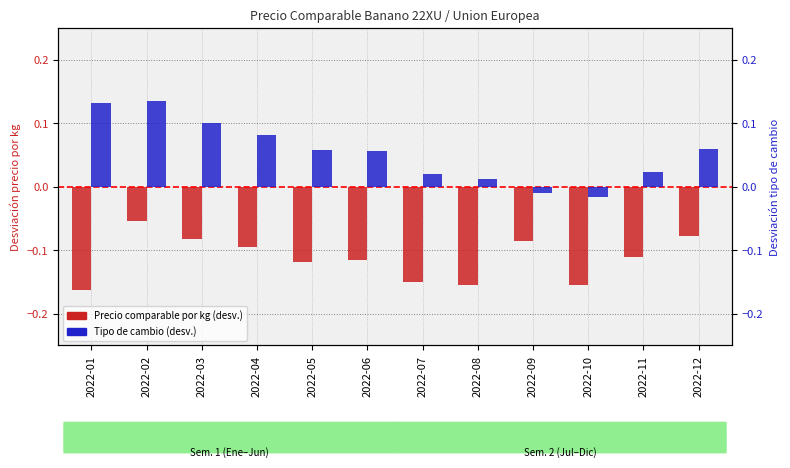

How many bars are there in total?

24